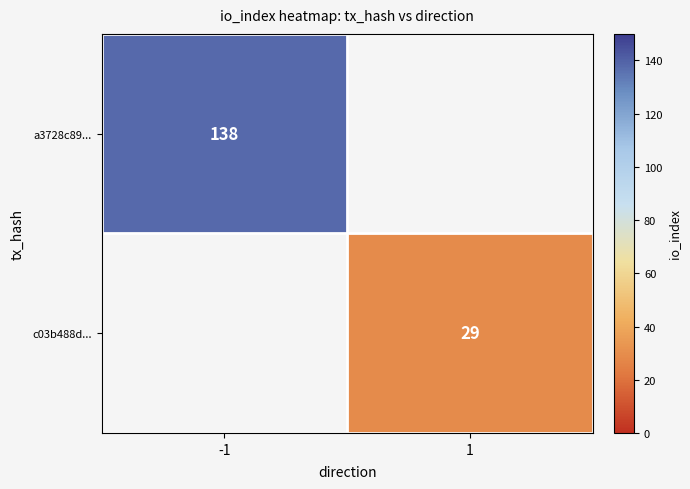

Which category has the lowest value across all series?

1